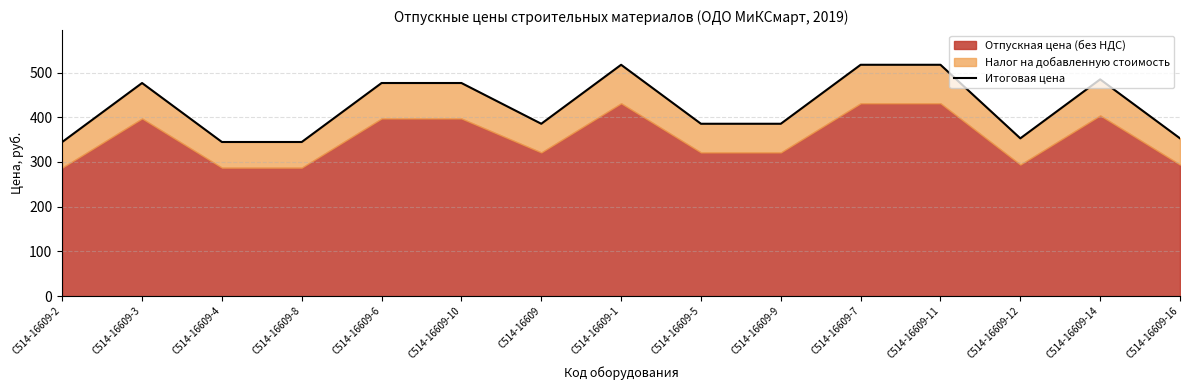

At which label does the data first exceed 385?

С514-16609-3